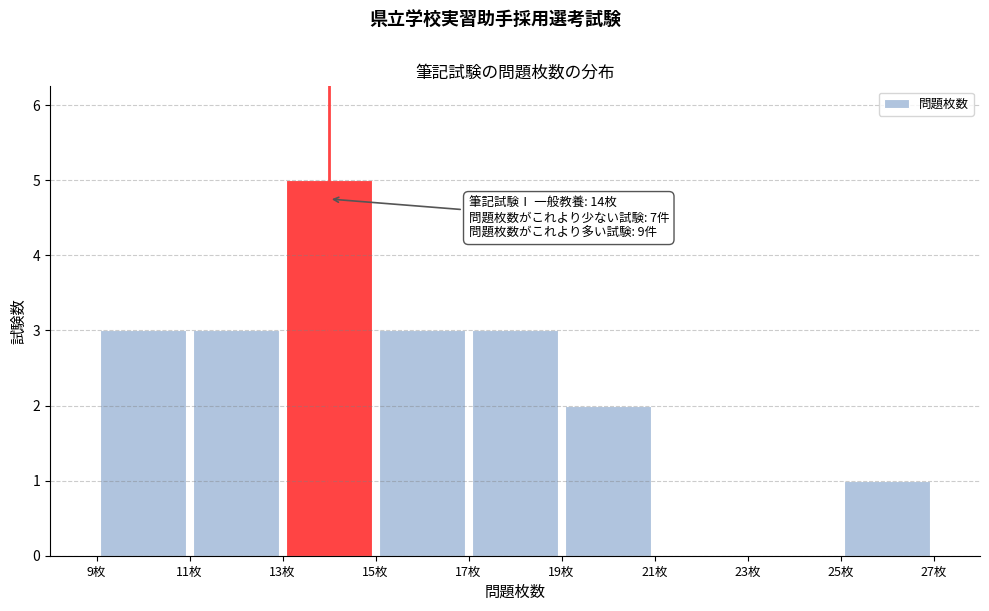

Which range on the x-axis has the tallest bar?

13 to 15